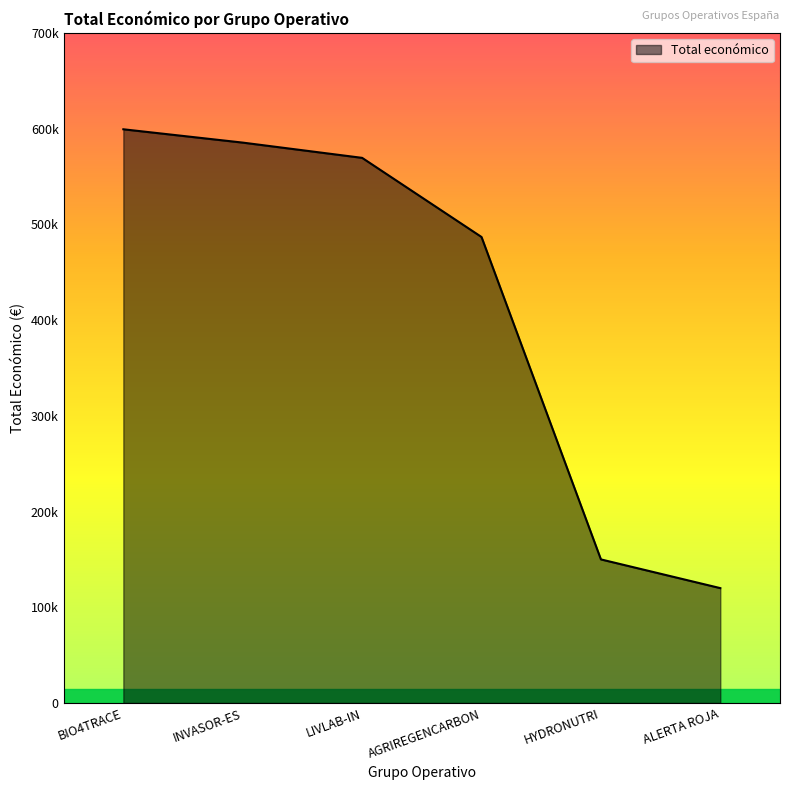

What is the change in value from INVASOR-ES to AGRIREGENCARBON?

-98590